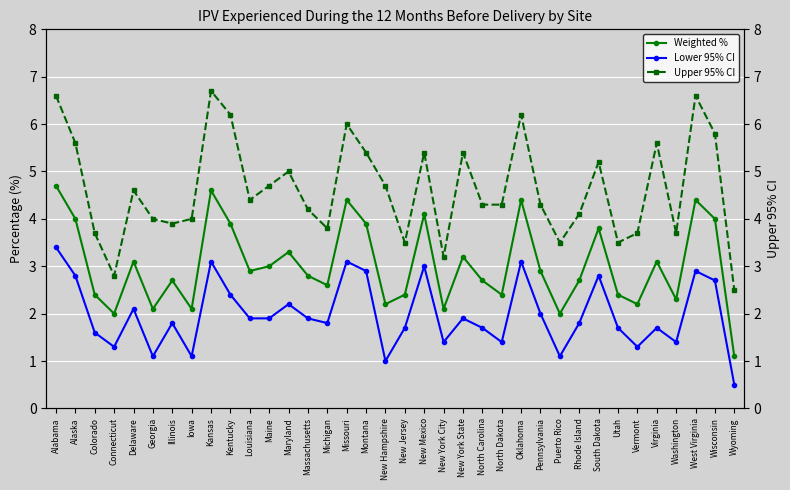

What position from the left is Alabama?

1